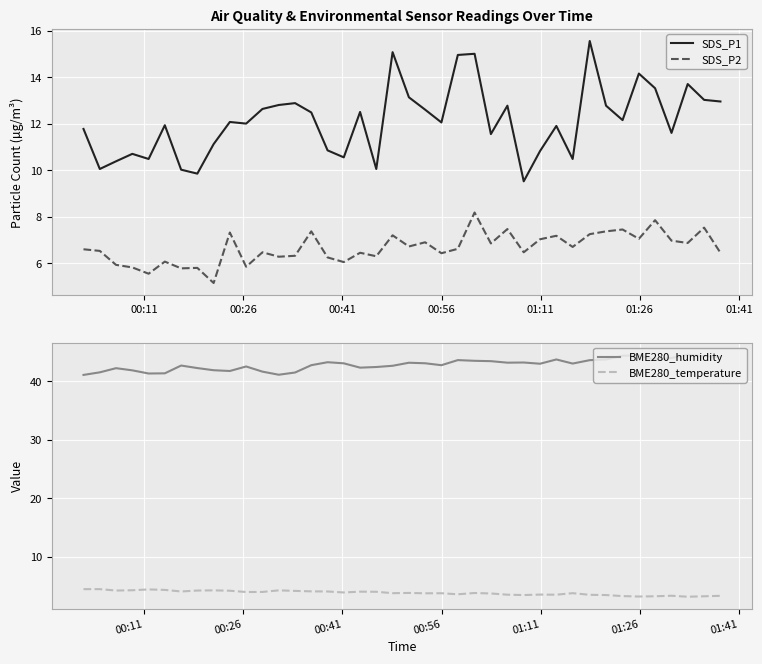

True or false: SDS_P2 and SDS_P1 intersect in this chart.

False